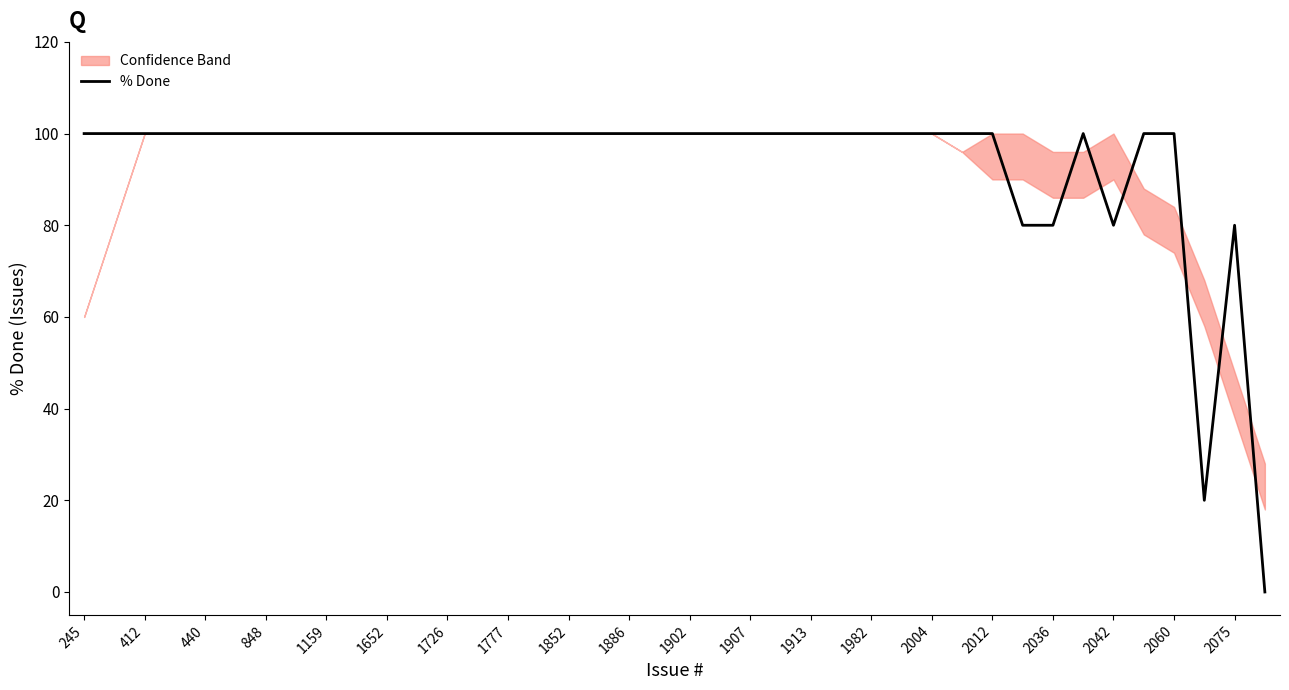

Is it true that % Done equals 100 at 1902?

True